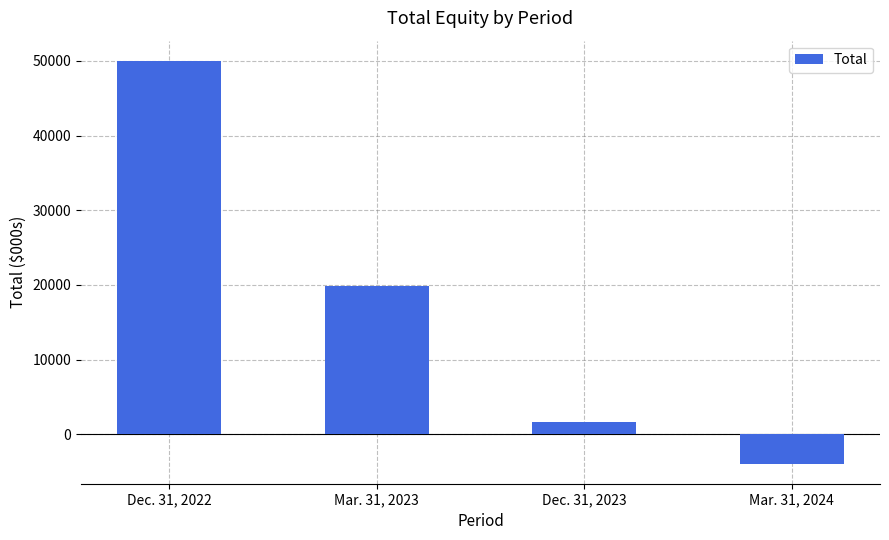

What is the approximate value at Mar. 31, 2023?

19806